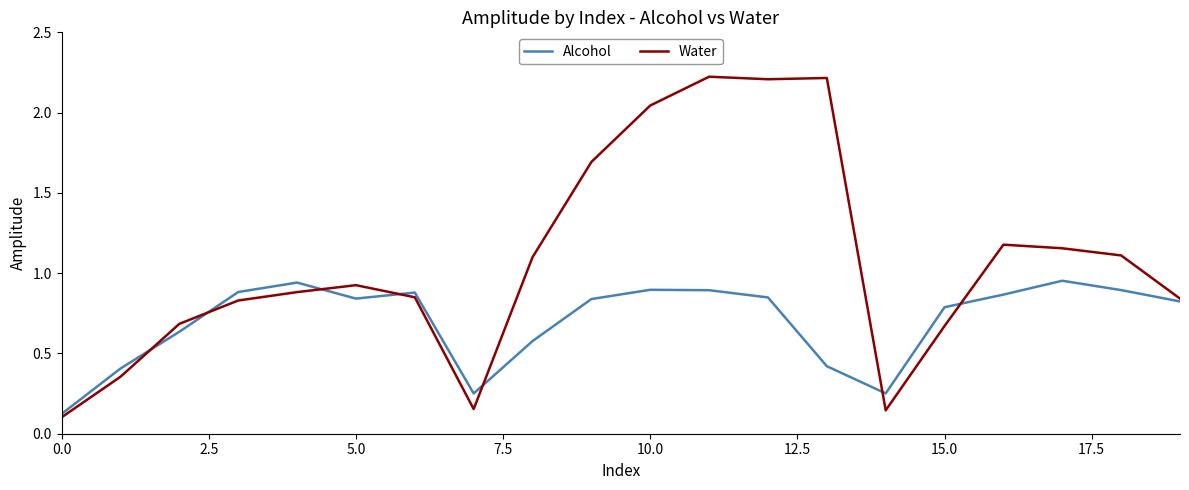

Count the number of data series in this chart.

2